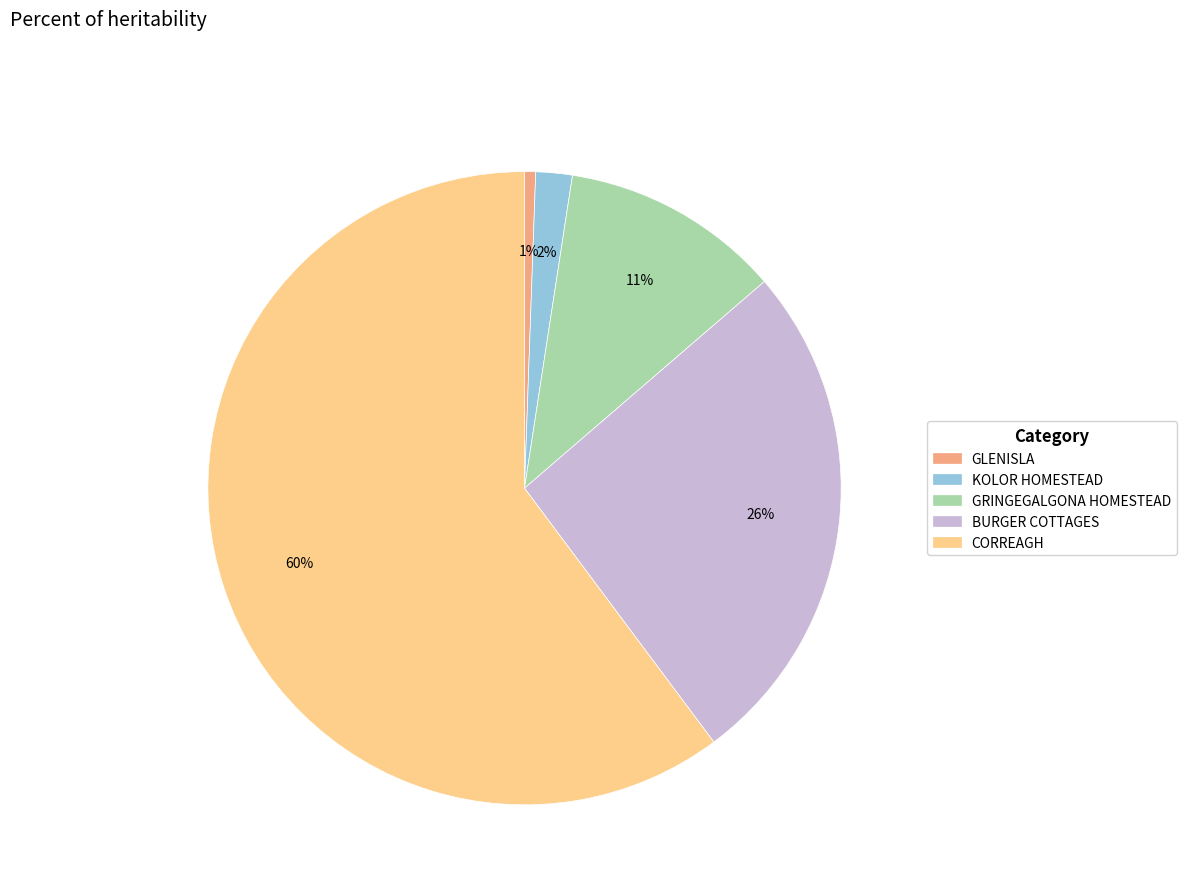

Which slice is the largest?

CORREAGH